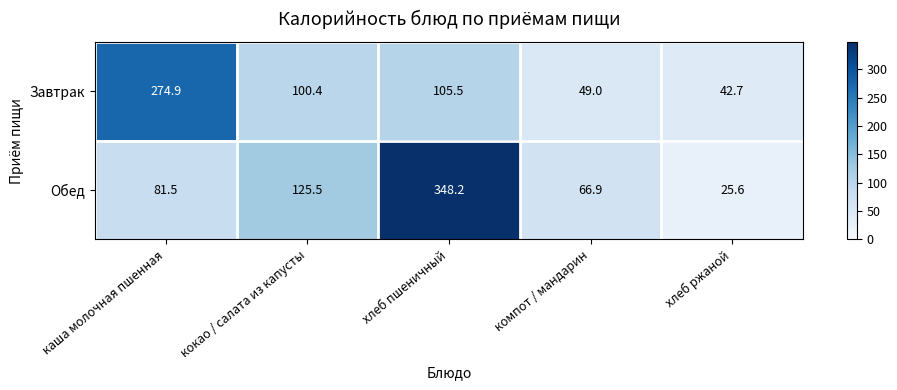

True or false: Обед has a value of 348.2 at хлеб пшеничный.

True